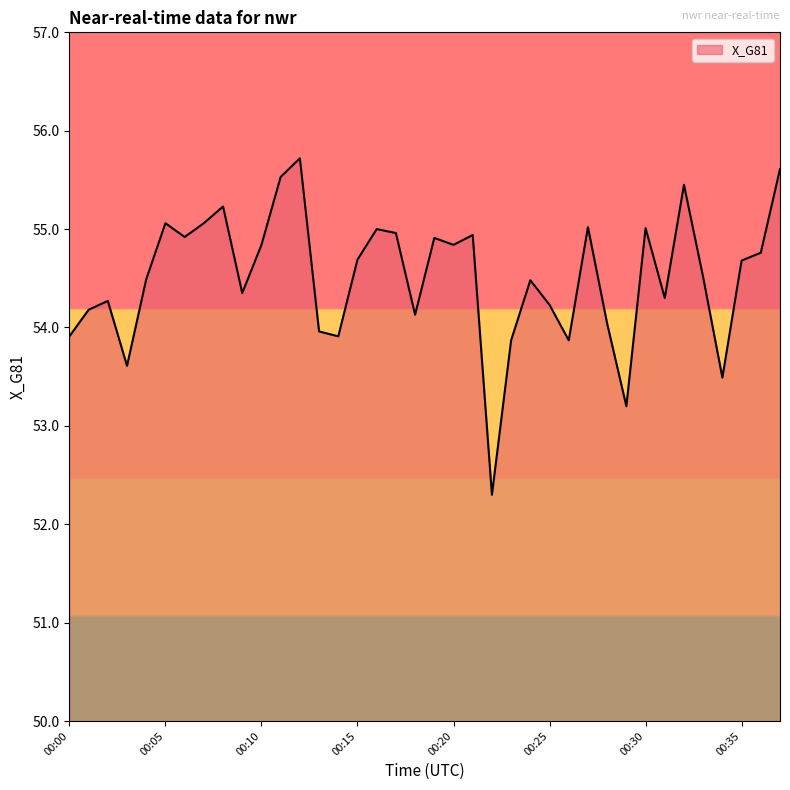

What is the smallest value displayed?

52.3